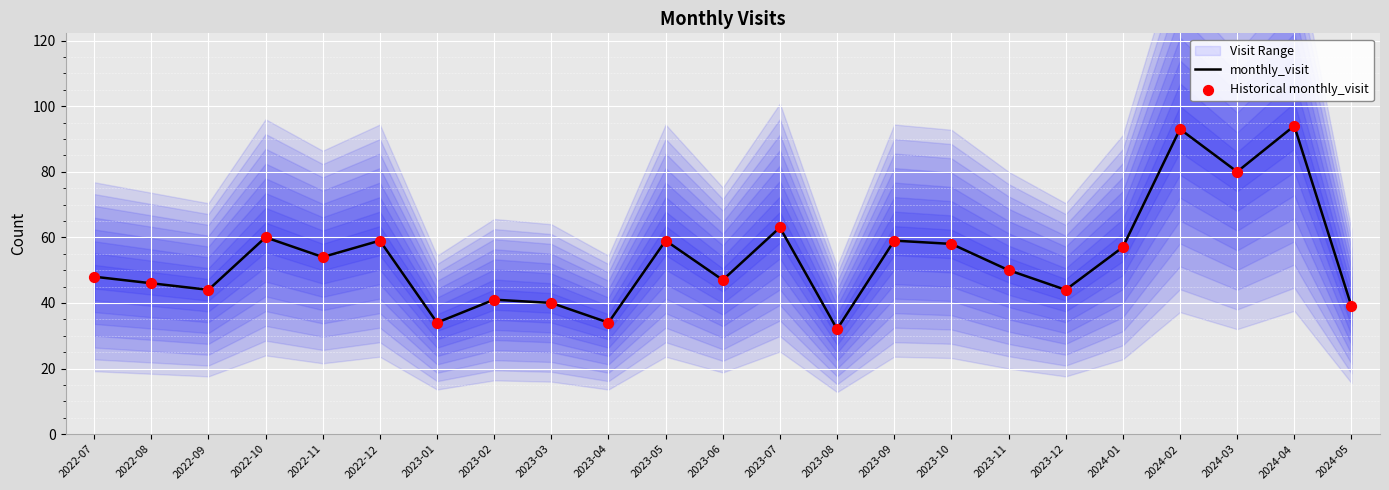

At which category is the sum across all series the highest?

2024-04